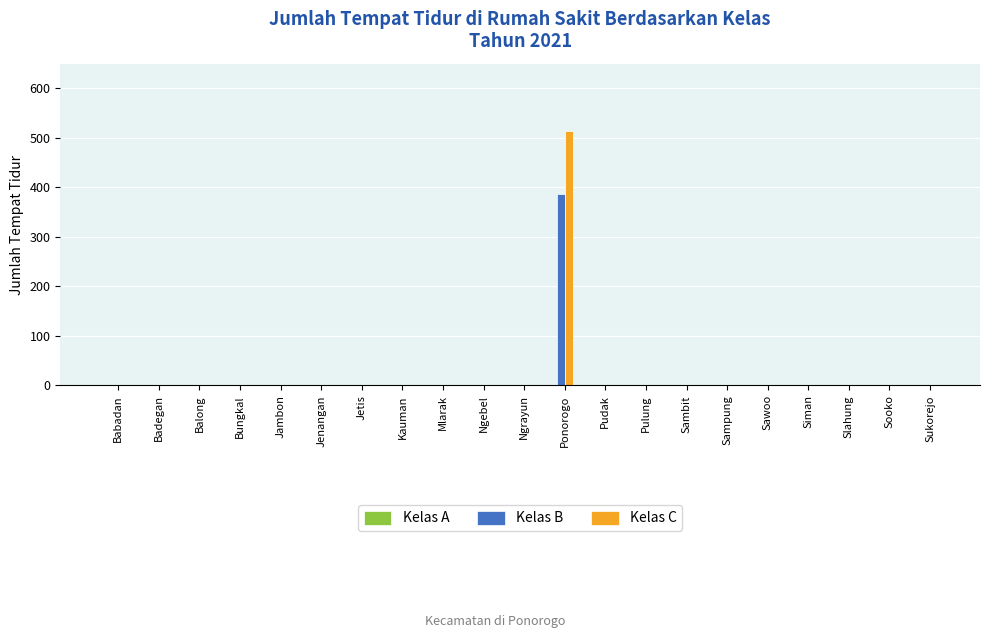

What is the highest value of the Kelas B series?

387